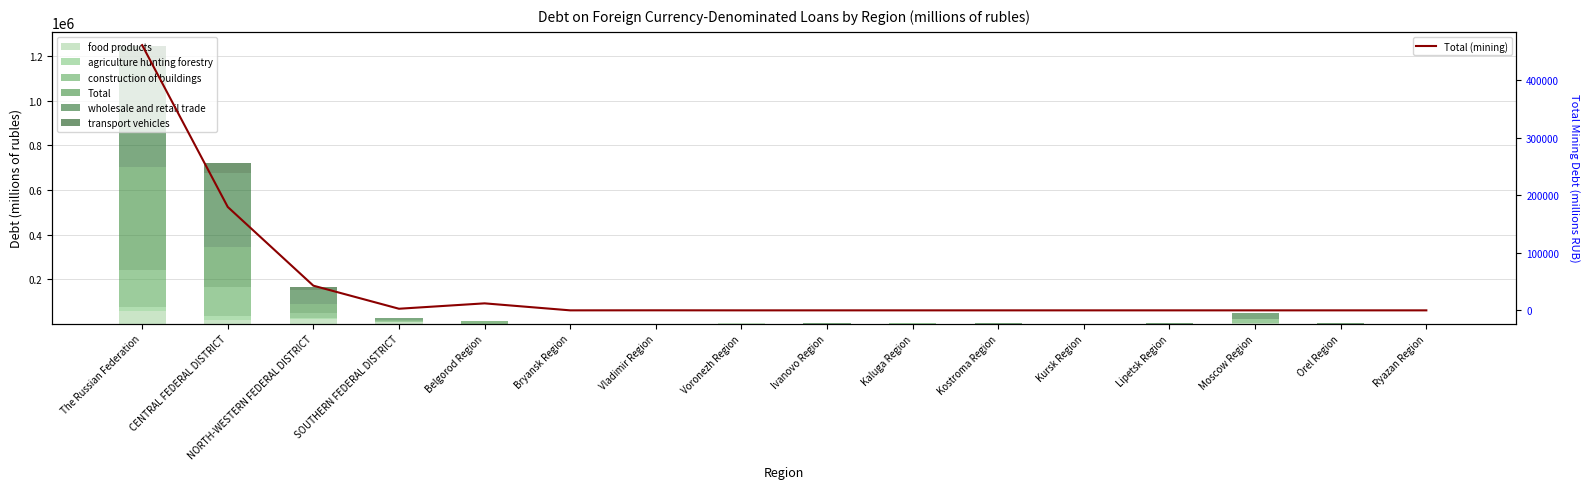

What is the label of the 7th bar from the right?

Kaluga Region